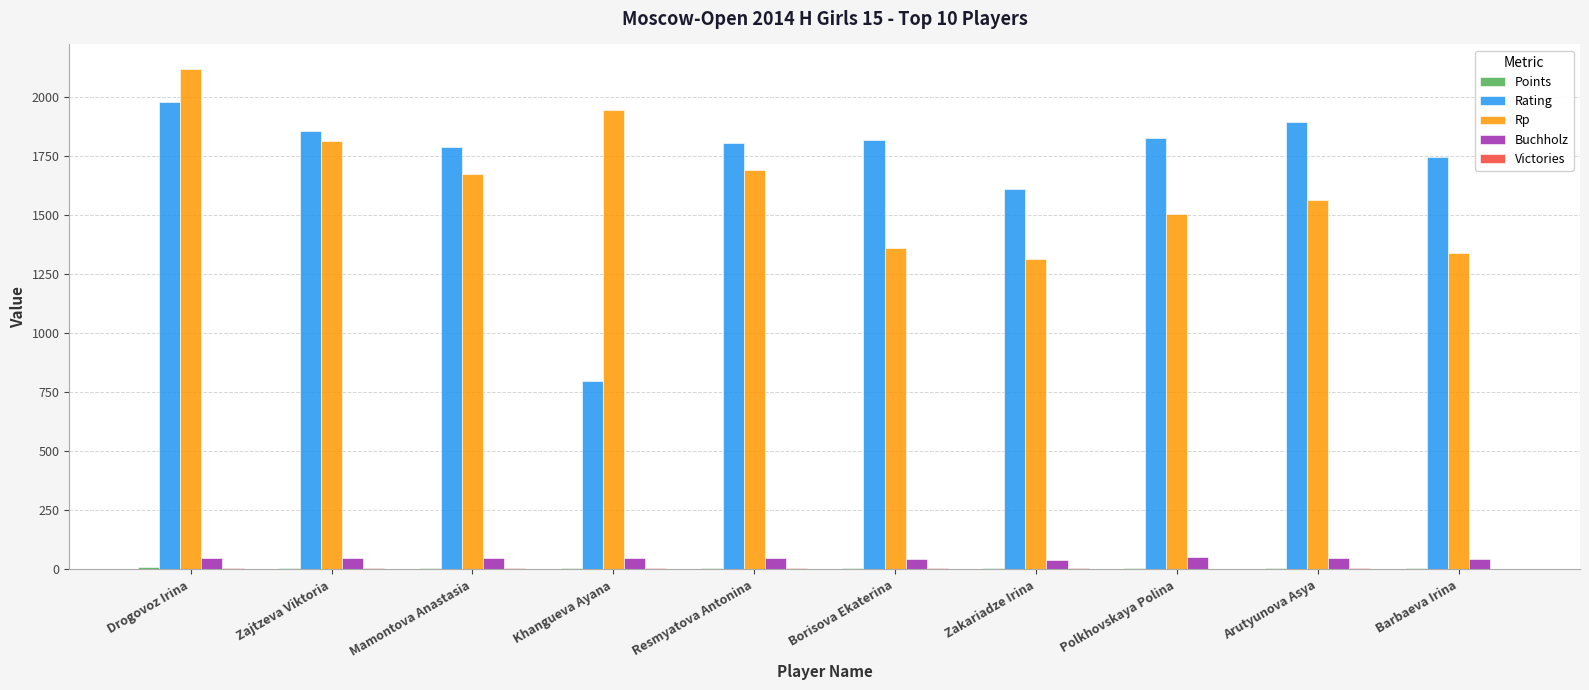

The value of Rating at Zakariadze Irina is 1611.0. True or false?

True